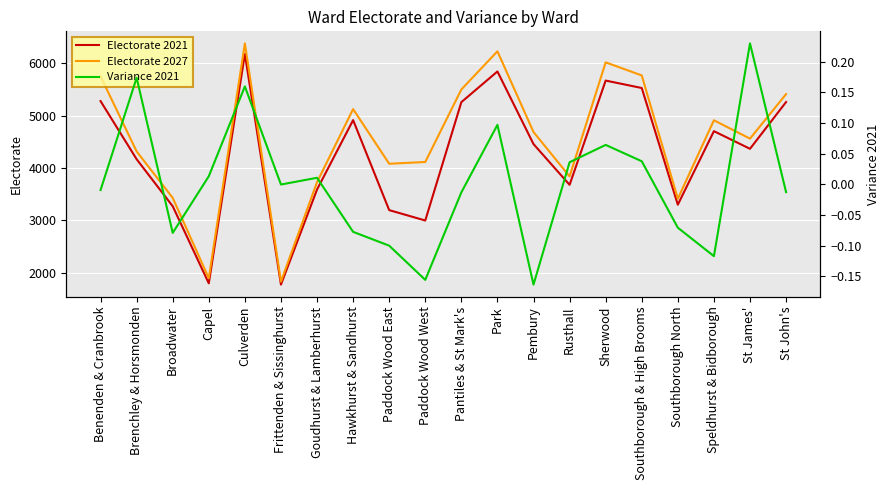

What is the difference between the highest and lowest values at Hawkhurst & Sandhurst?

5127.1